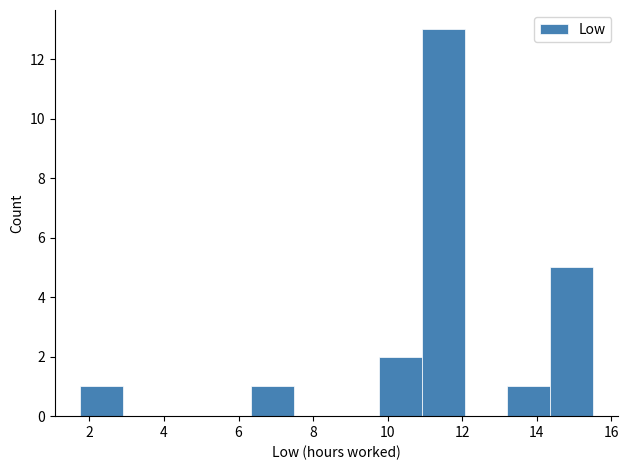

Reading left to right, list every bar in this chart as the range it spans on the x-axis followed by its height. Neither the bar edges nor the heights are printed on the chart, so give them approximately, as read against the axes.

1.8 to 3.0: 1
3.0 to 4.0: 0
4.0 to 5.2: 0
5.2 to 6.4: 0
6.4 to 7.4: 1
7.4 to 8.6: 0
8.6 to 9.8: 0
9.8 to 11.0: 2
11.0 to 12.0: 13
12.0 to 13.2: 0
13.2 to 14.4: 1
14.4 to 15.6: 5